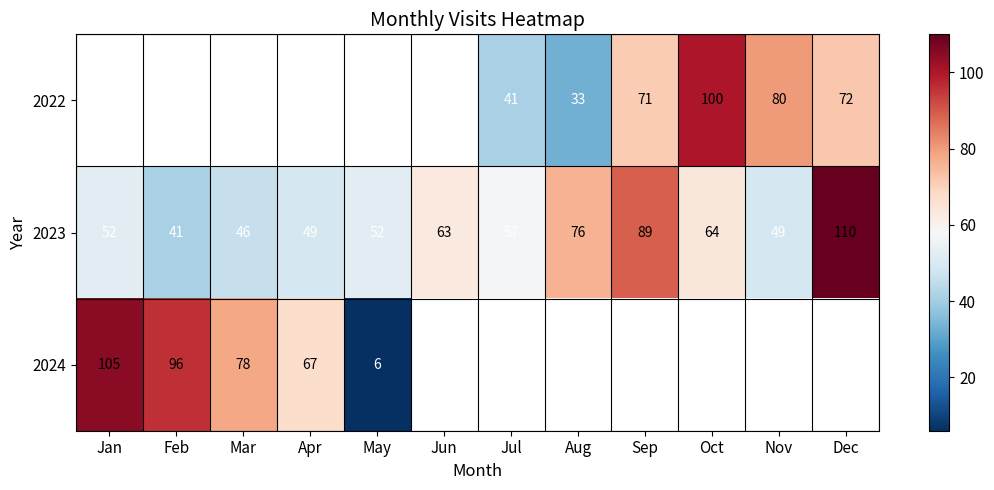

How many values in the 2023 series are below 57?

6